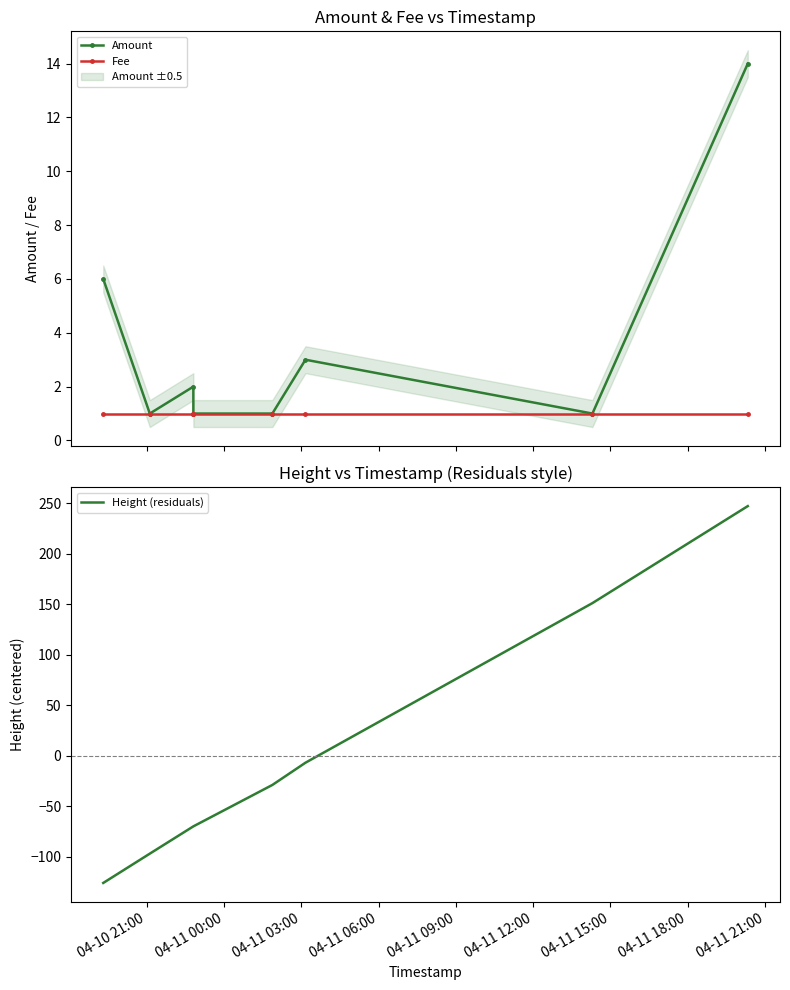

List the labels in order of Fee value, largest first.

04-10 21:00, 04-11 00:00, 04-11 03:00, 04-11 06:00, 04-11 09:00, 04-11 12:00, 04-11 15:00, 04-11 18:00